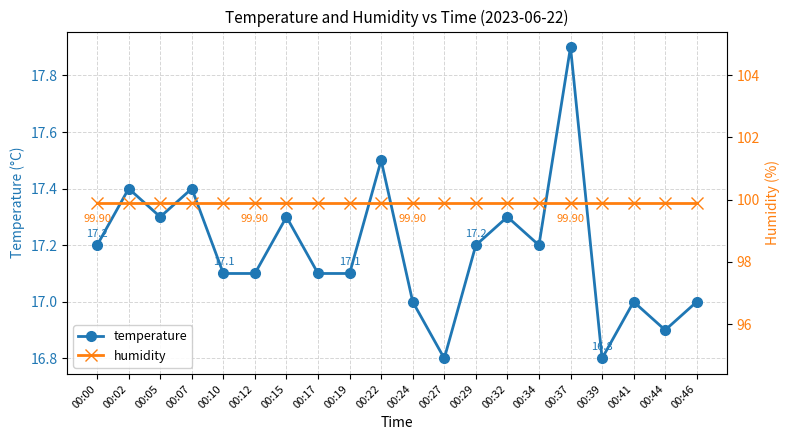

Does the chart have visible grid lines?

Yes